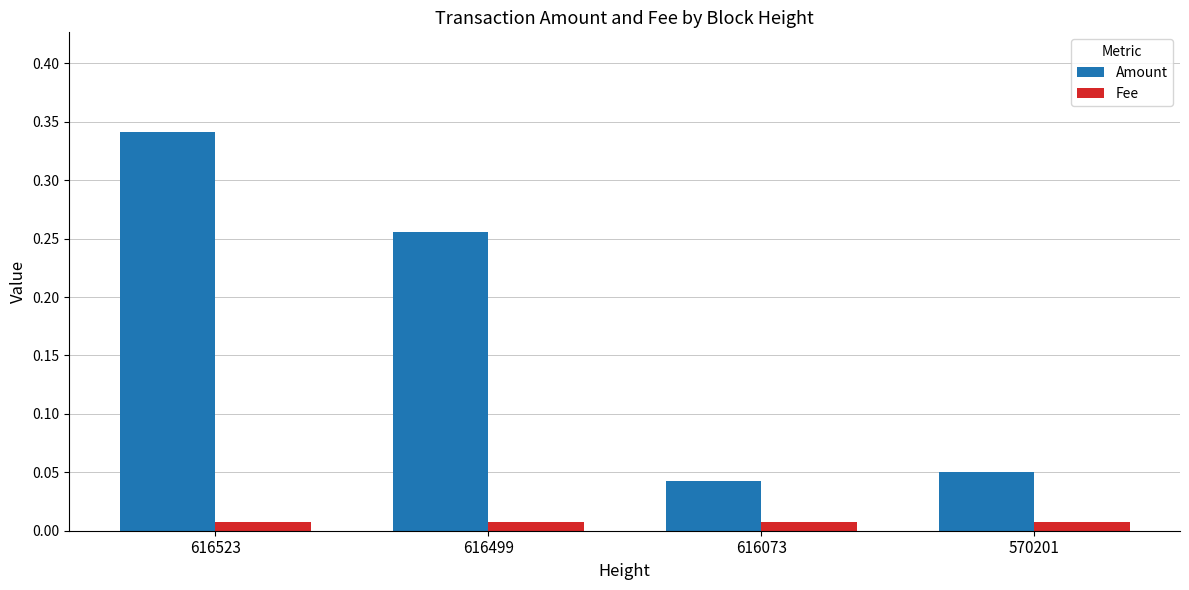

Between 616523 and 616073, which series saw the biggest shift?

Amount